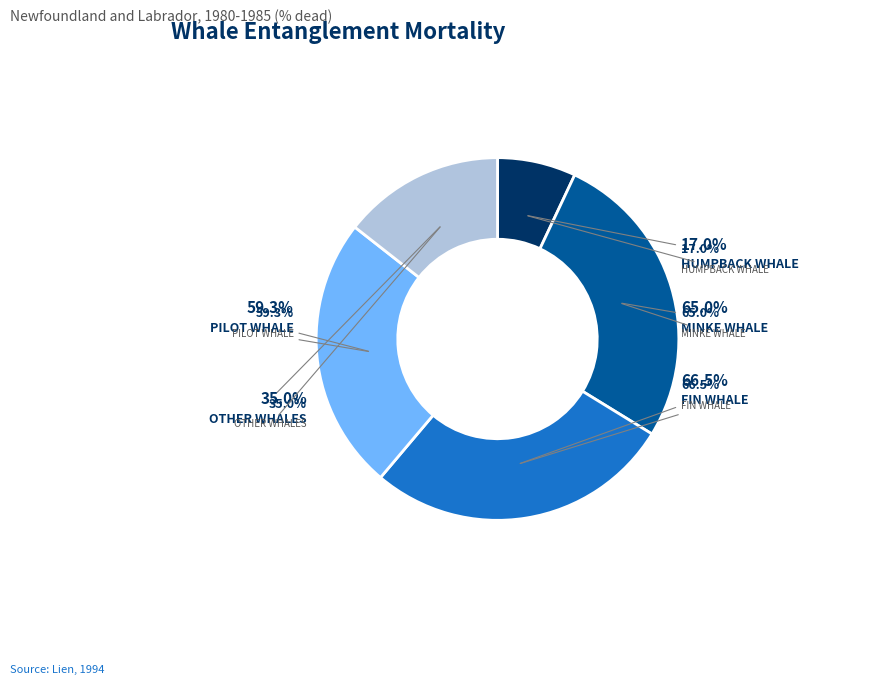

True or false: Humpback whale accounts for 7% of the total.

True